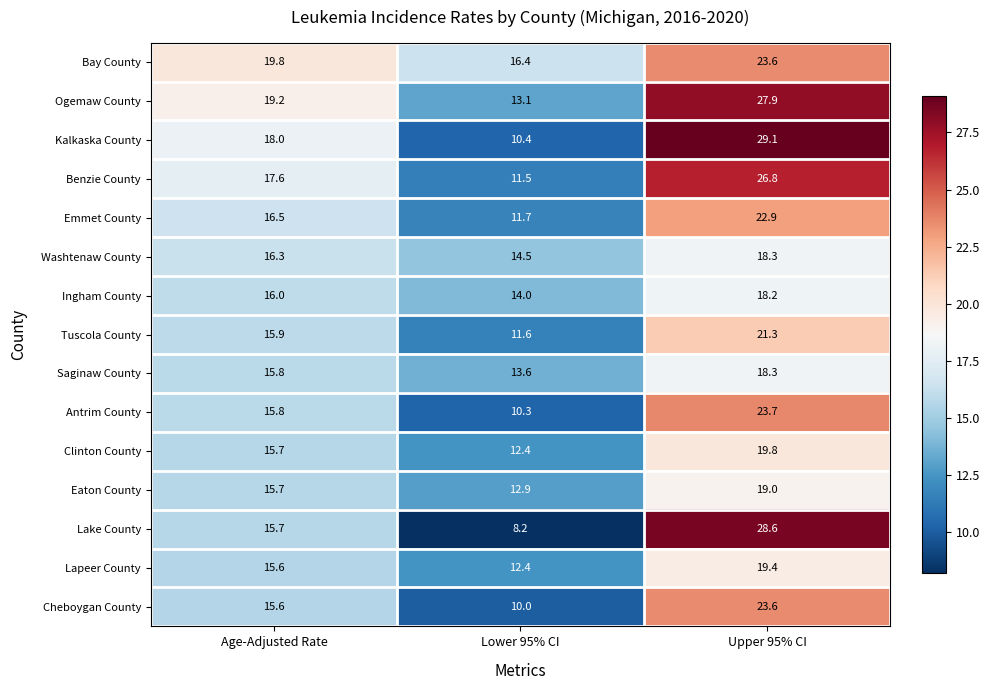

Is it true that Bay County equals 23.6 at Upper 95% CI?

True